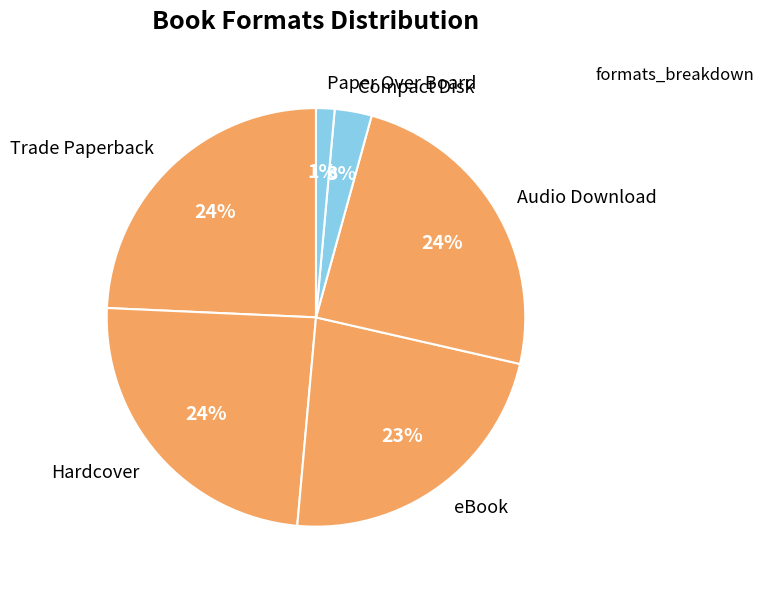

Does Paper Over Board represent more than half of the total?

No